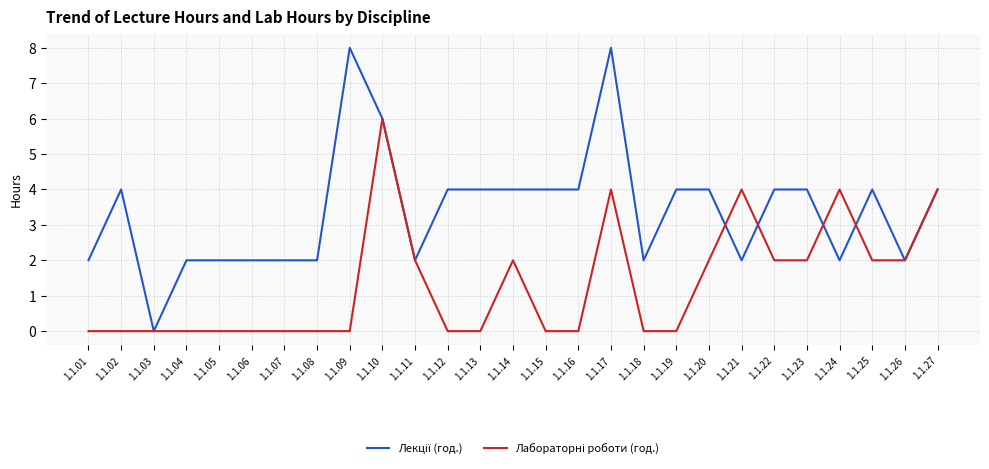

At 1.1.13, list the series in order from smallest to largest.

Лабораторні роботи (год.), Лекції (год.)